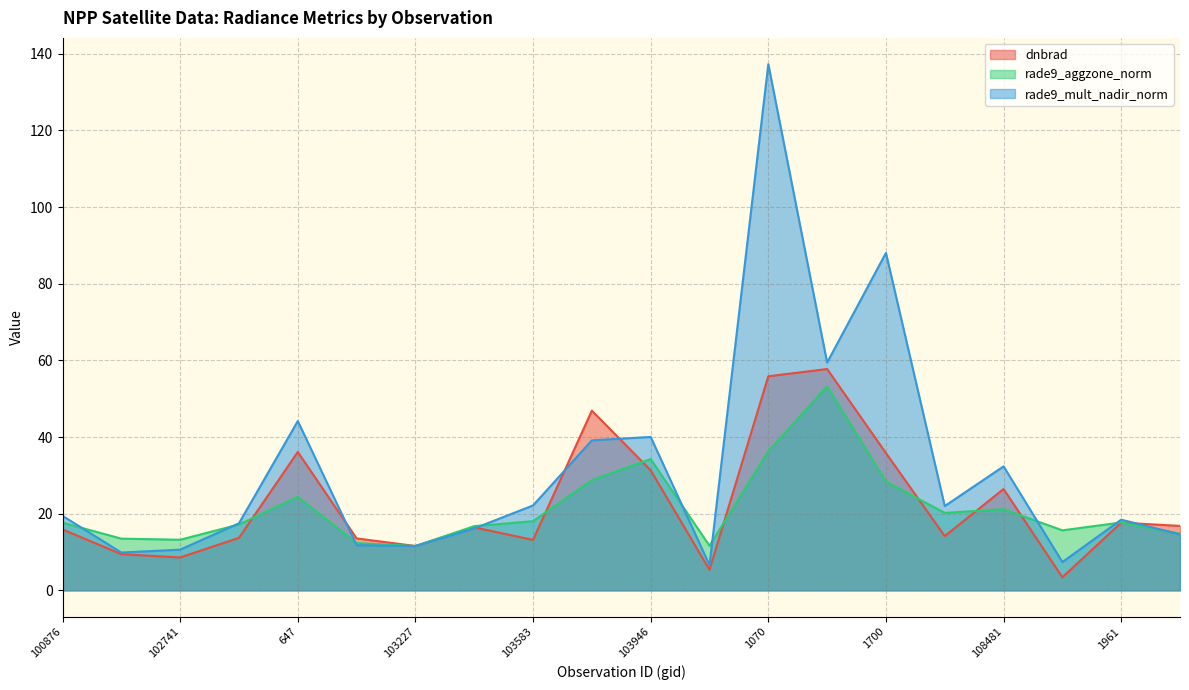

What is the difference between the rade9_aggzone_norm values at 103592 and 108481?

7.6